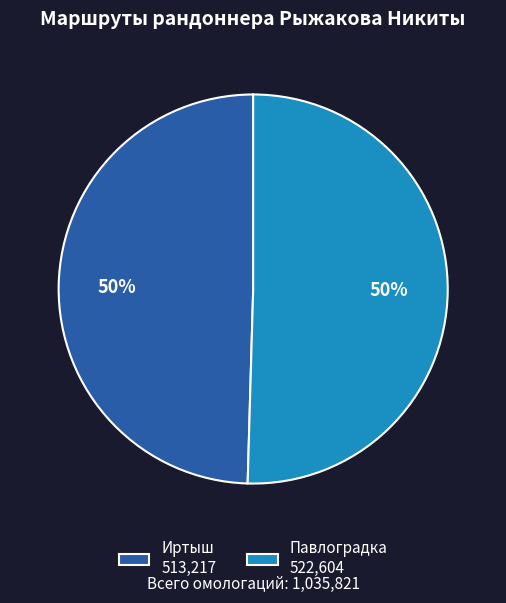

Is the sum of Иртыш 513,217 and Павлоградка 522,604 greater than half?

Yes